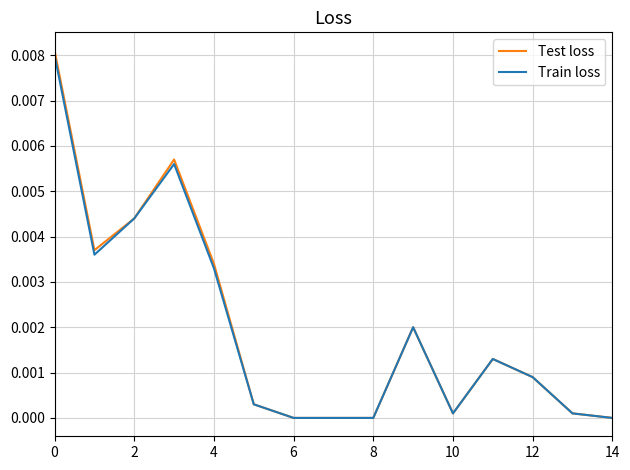

Which series has the largest range (max minus min)?

Test loss